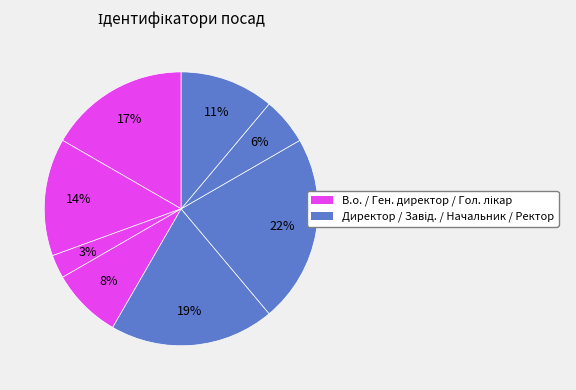

Count the number of slices in the pie.

8